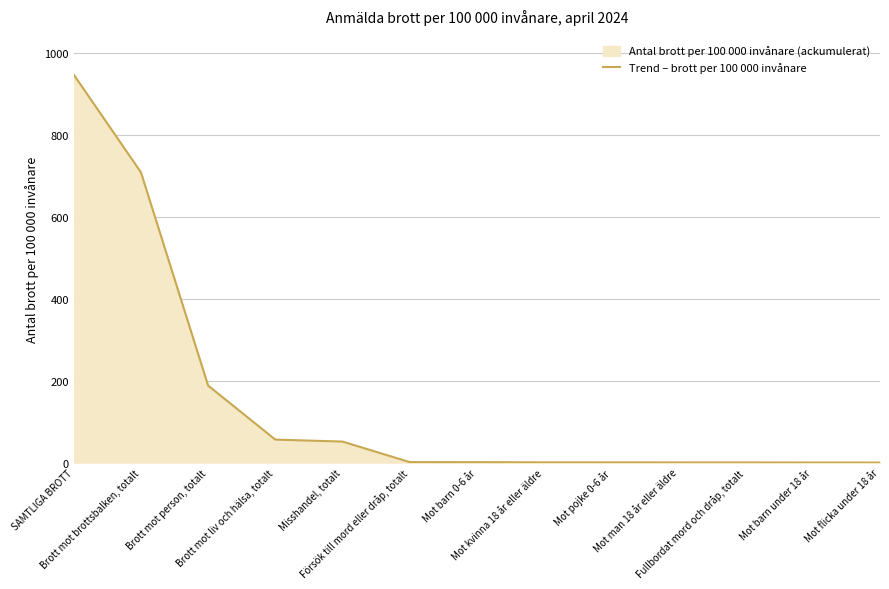

What is the label of the 4th point from the left?

Brott mot liv och hälsa, totalt